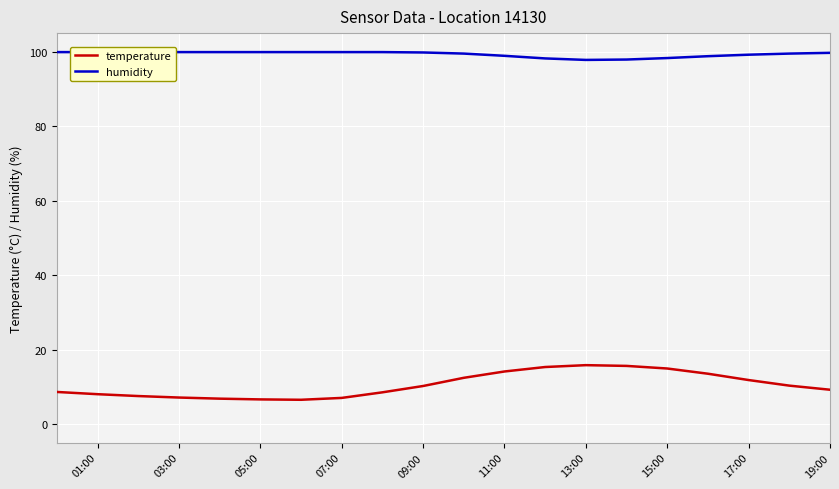

What is the highest value of the temperature series?

15.8